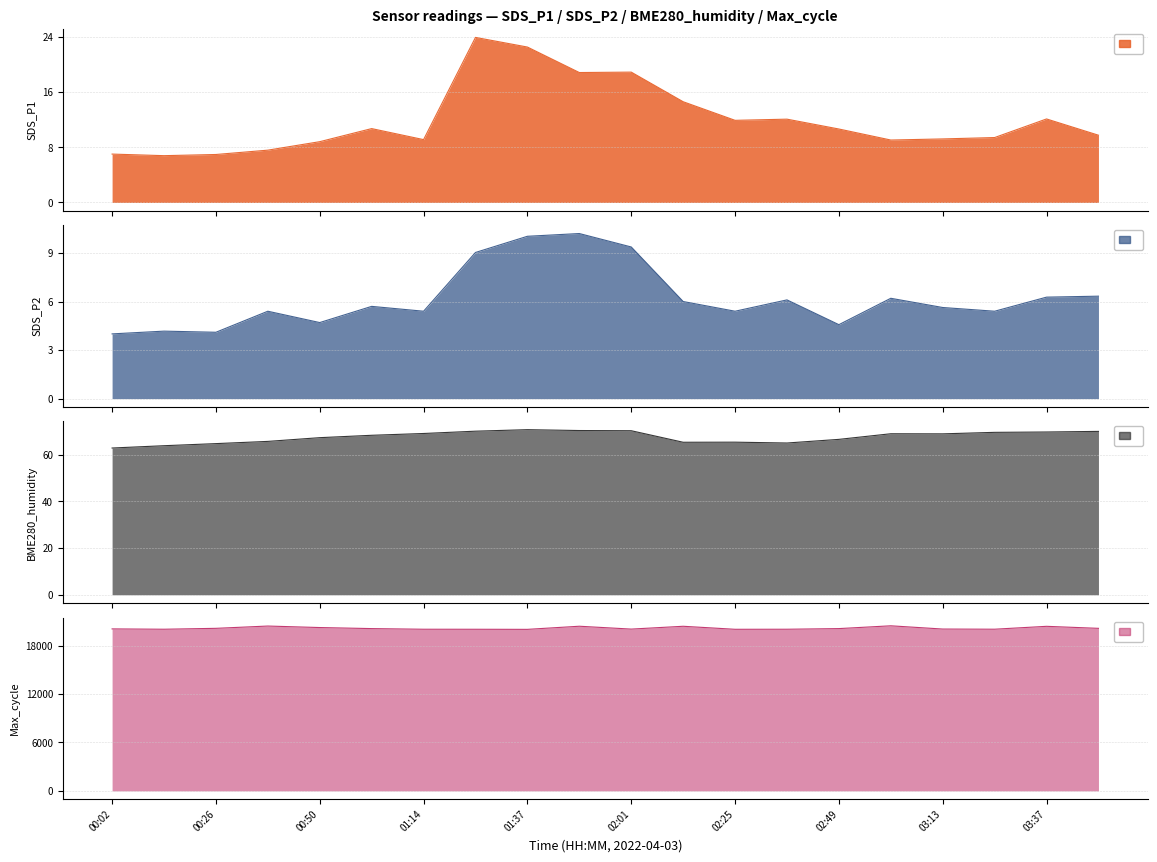

What is the approximate value of SDS_P2 at 00:38?

5.4